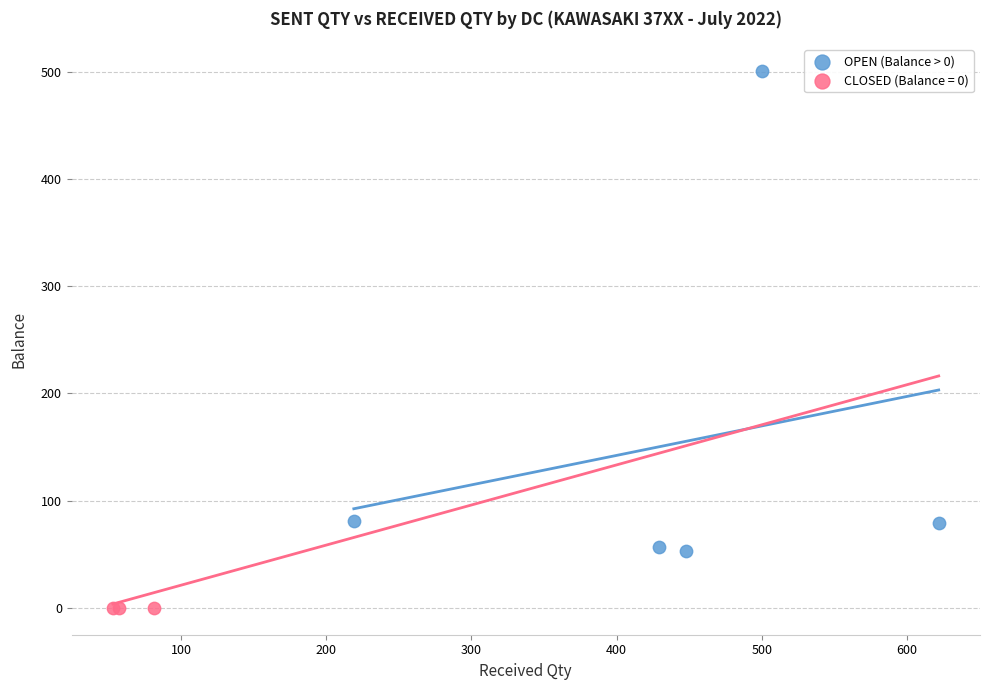

Which series contains the lowest Y value?

CLOSED (Balance = 0)